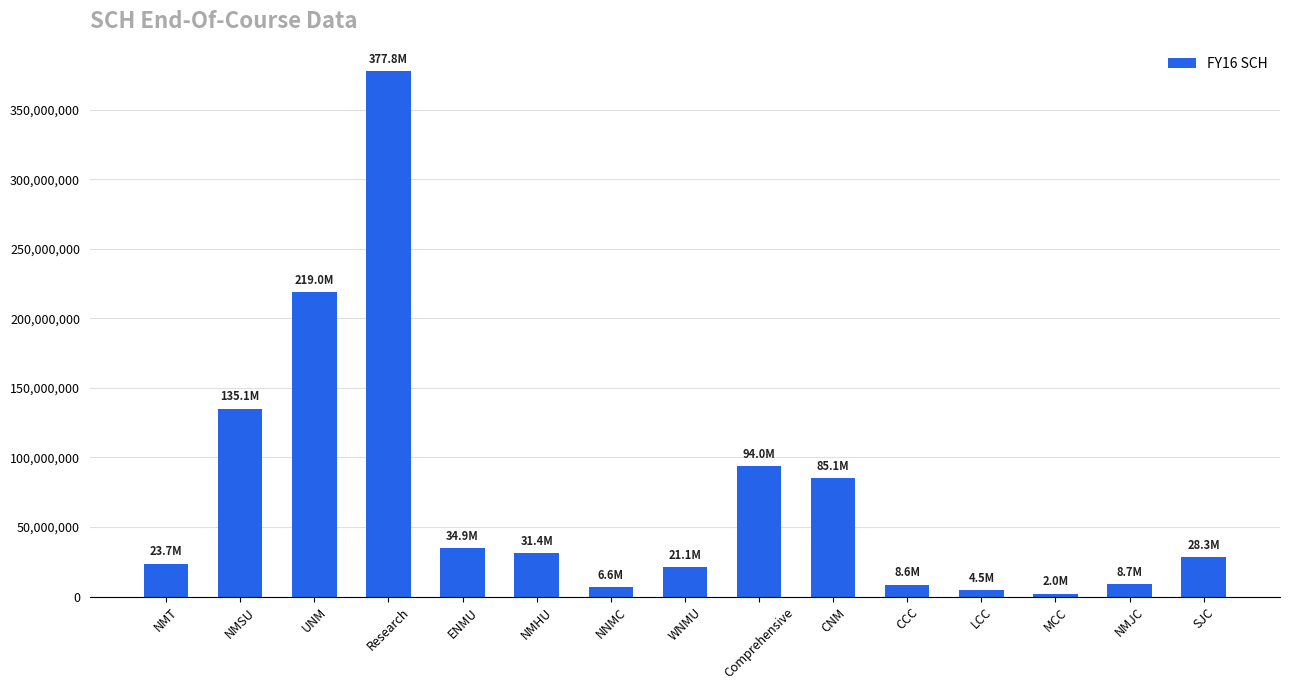

What is the average value?

72054690